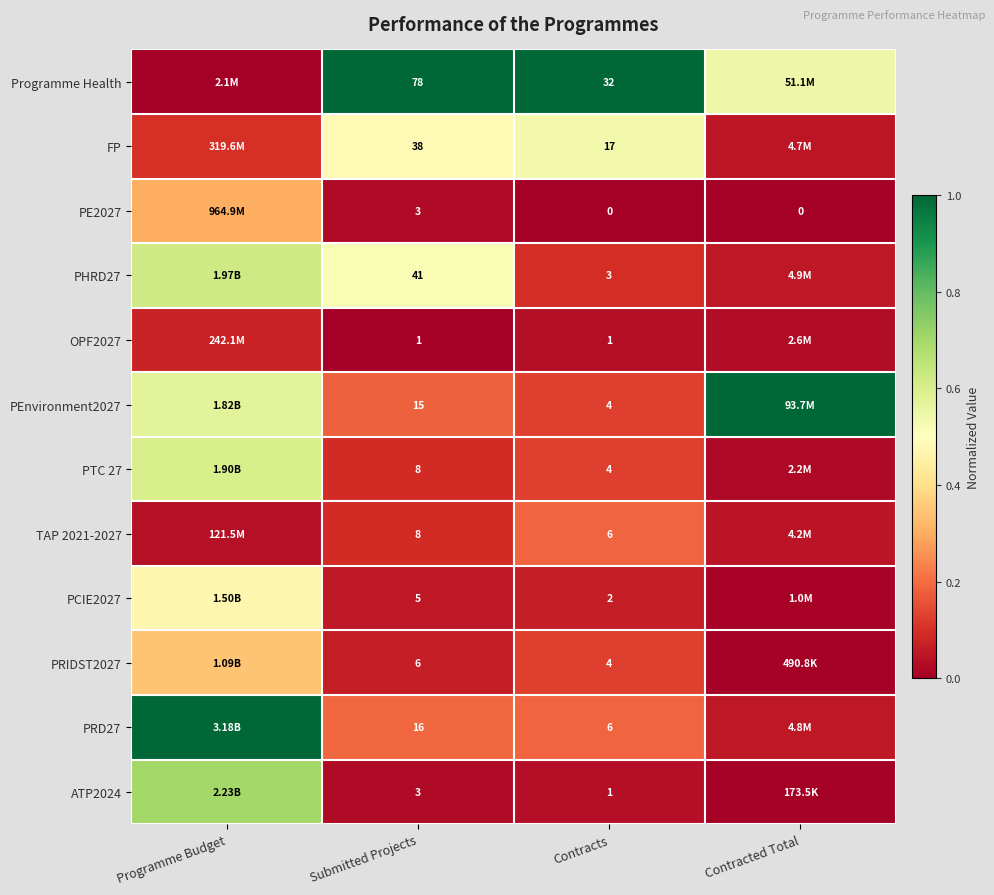

What is the spread (max minus min) of values at Contracted Total?

1.0